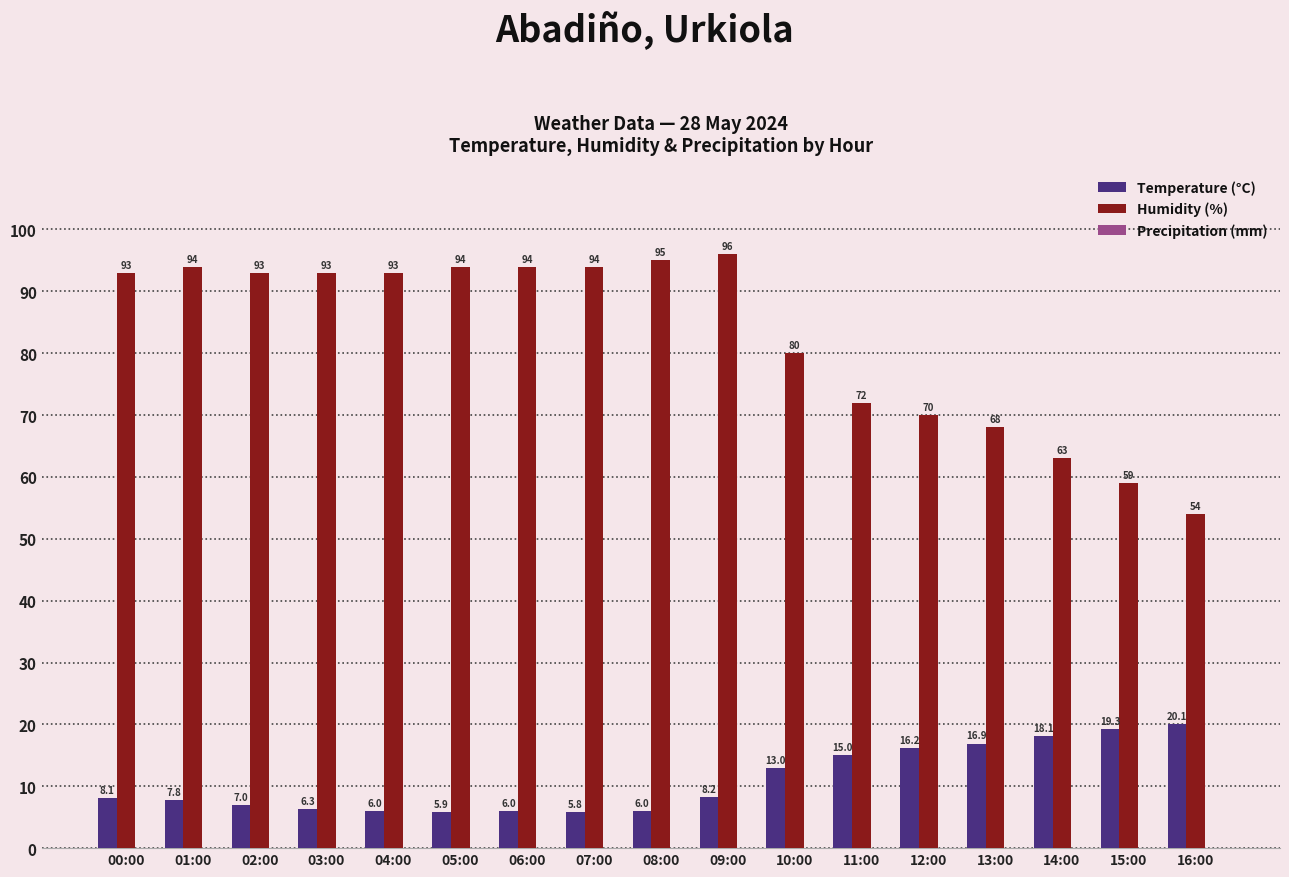

Which series has the largest total across all categories?

Humidity (%)